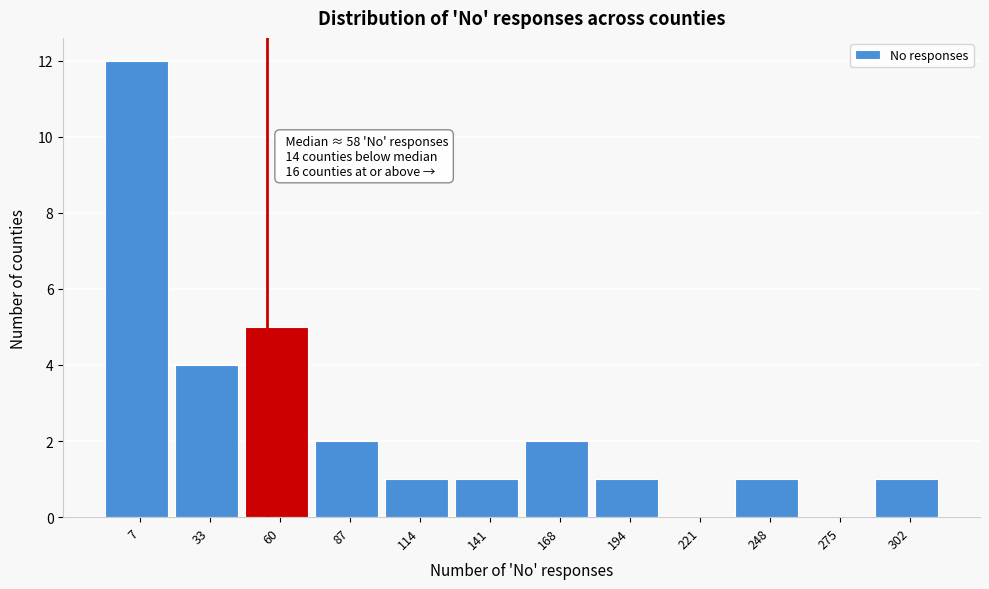

Reading right to left, what are all the values shown in this chart?

302=1	275=0	248=1	221=0	194=1	168=2	141=1	114=1	87=2	60=5	33=4	7=12